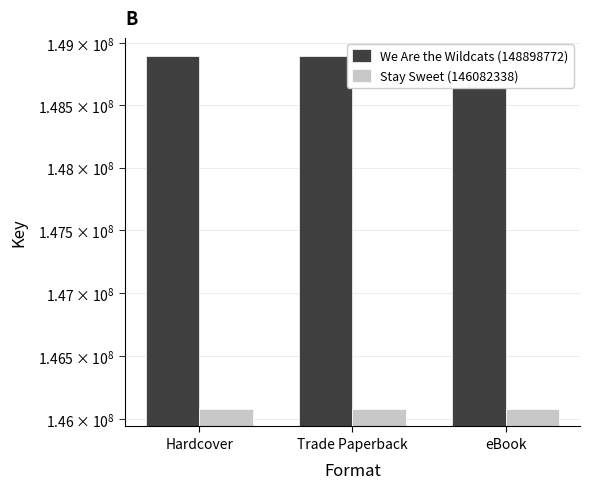

What value does the We Are the Wildcats (148898772) series have at Hardcover?

148898772